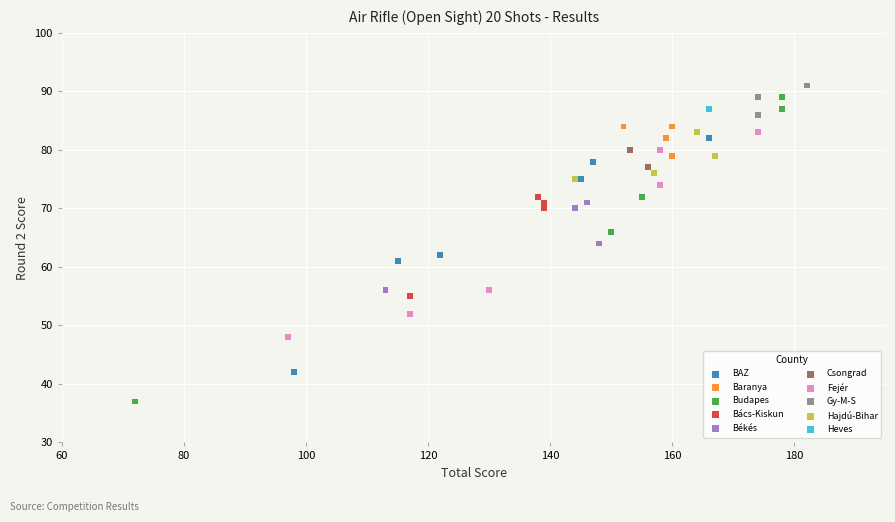

What are all the series names shown in the legend?

BAZ, Baranya, Budapes, Bács-Kiskun, Békés, Csongrad, Fejér, Gy-M-S, Hajdú-Bihar, Heves